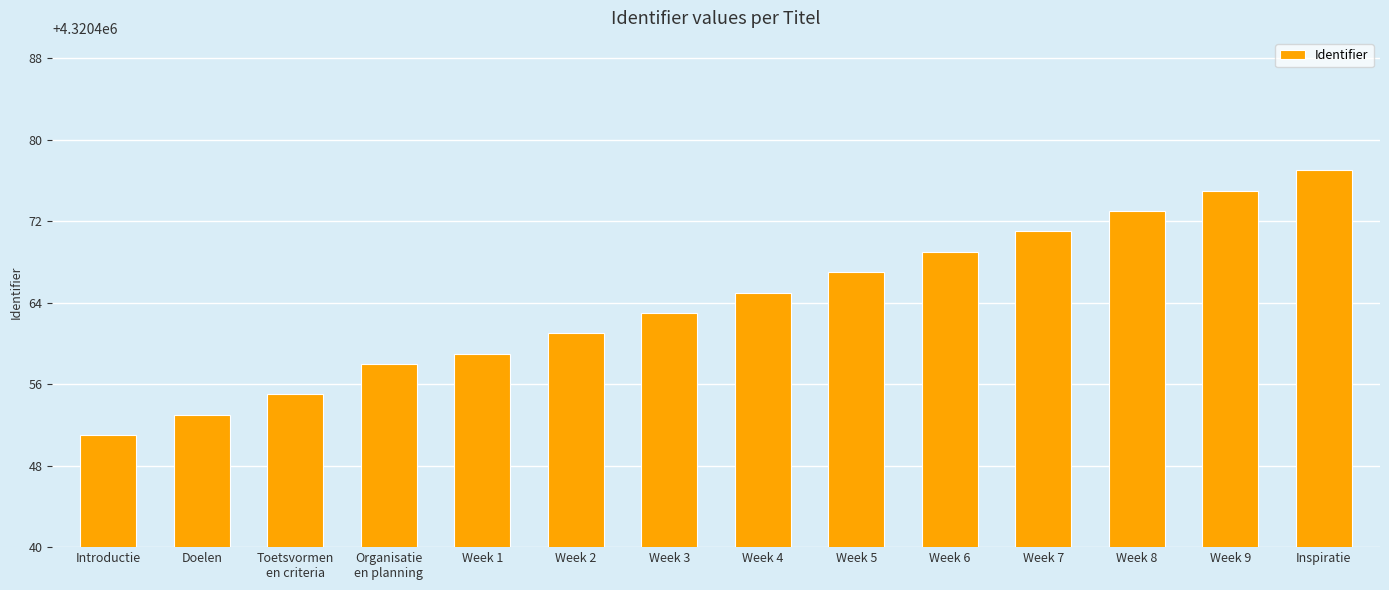

List the labels in order of value, largest first.

Inspiratie, Week 9, Week 8, Week 7, Week 6, Week 5, Week 4, Week 3, Week 2, Week 1, Organisatie
en planning, Toetsvormen
en criteria, Doelen, Introductie